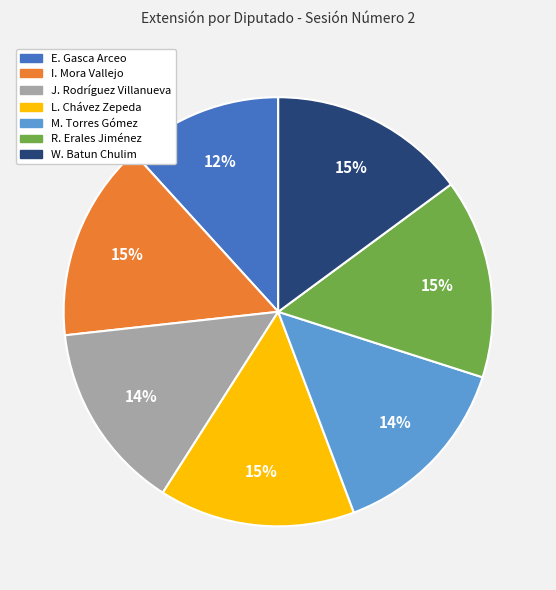

Count the number of slices in the pie.

7